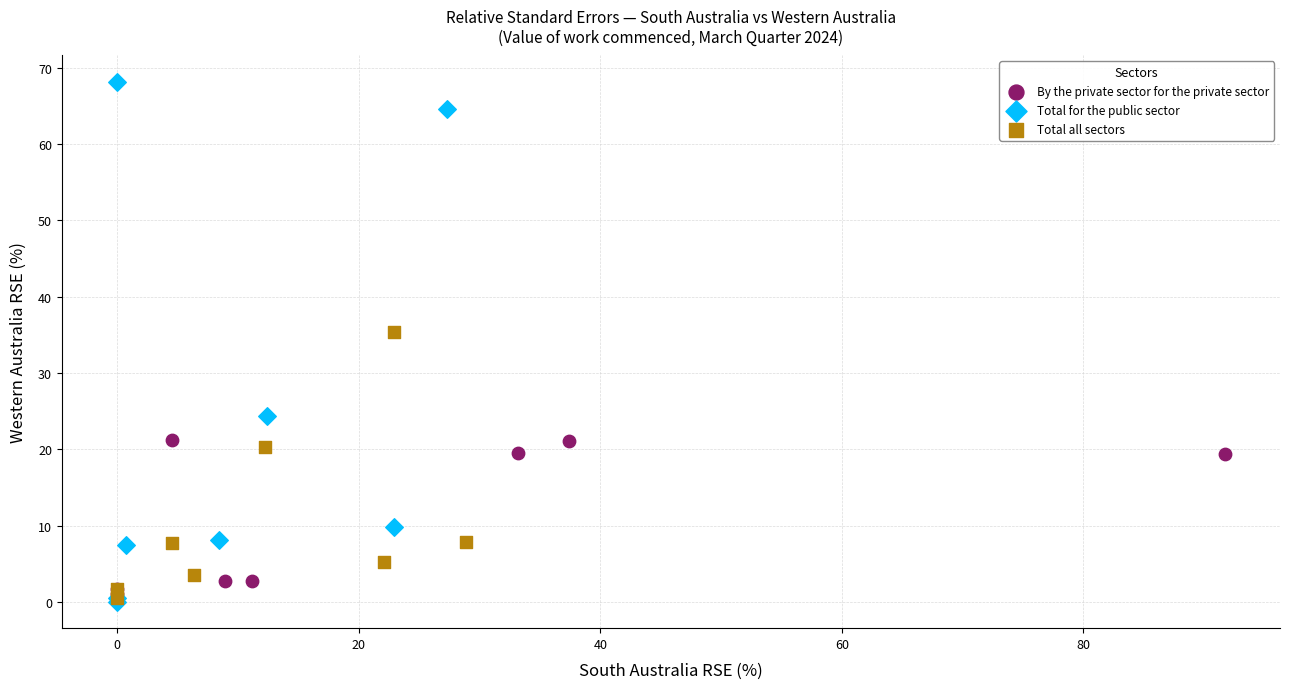

What are all the series names shown in the legend?

By the private sector for the private sector, Total for the public sector, Total all sectors